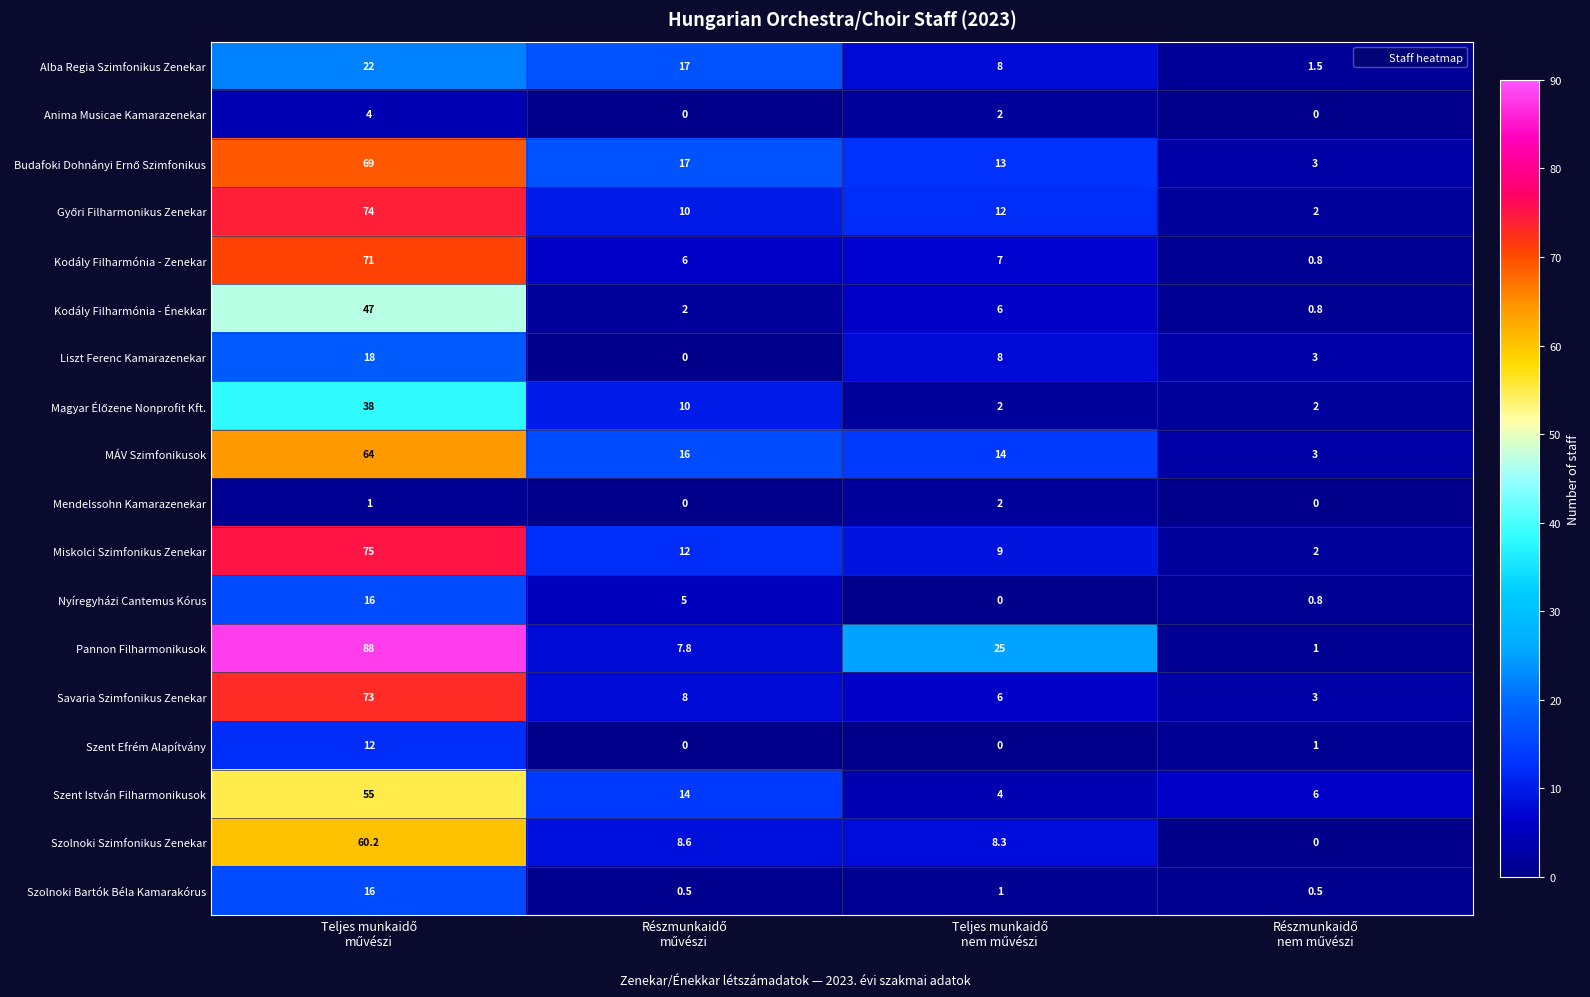

What is the highest value of the Szent István Filharmonikusok series?

55.0